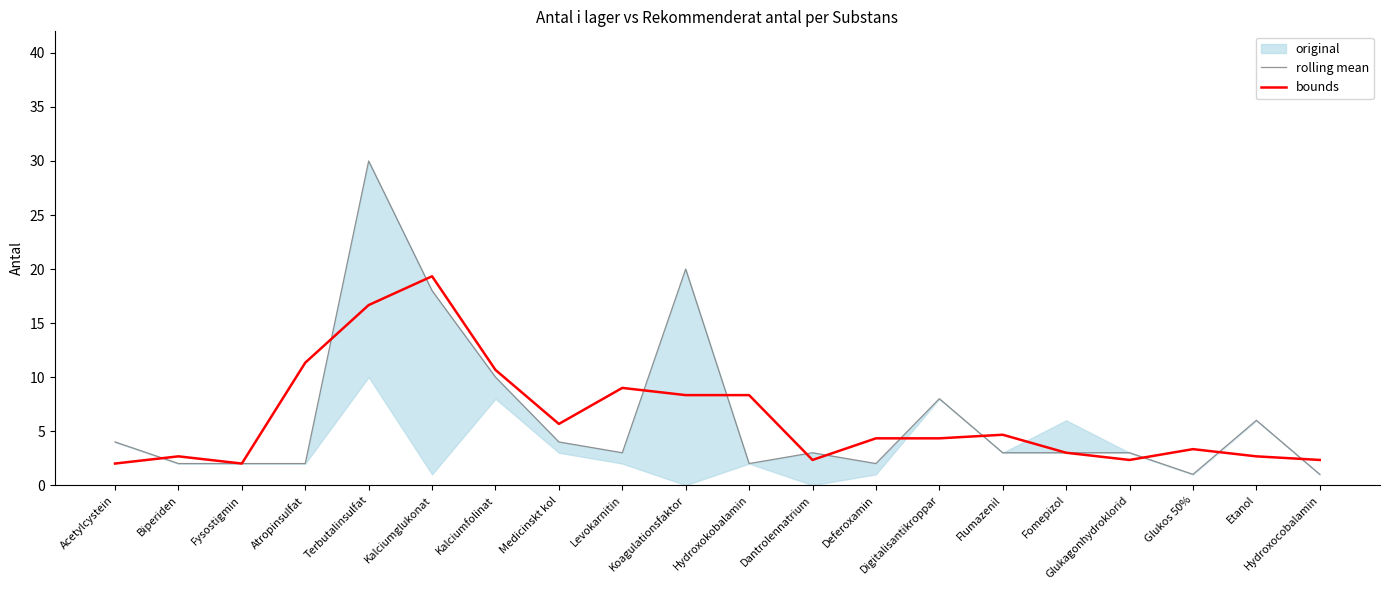

Is it true that rolling mean equals 8.1 at Flumazenil?

False